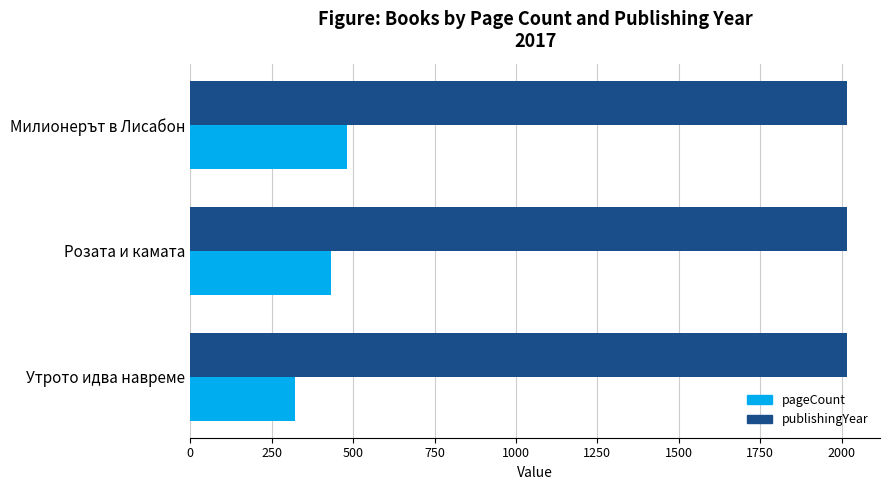

What is the minimum value shown in the chart?

320